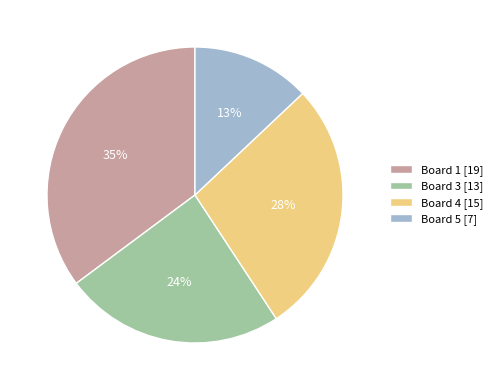

Which has a higher value, Board 5 or Board 3?

Board 3